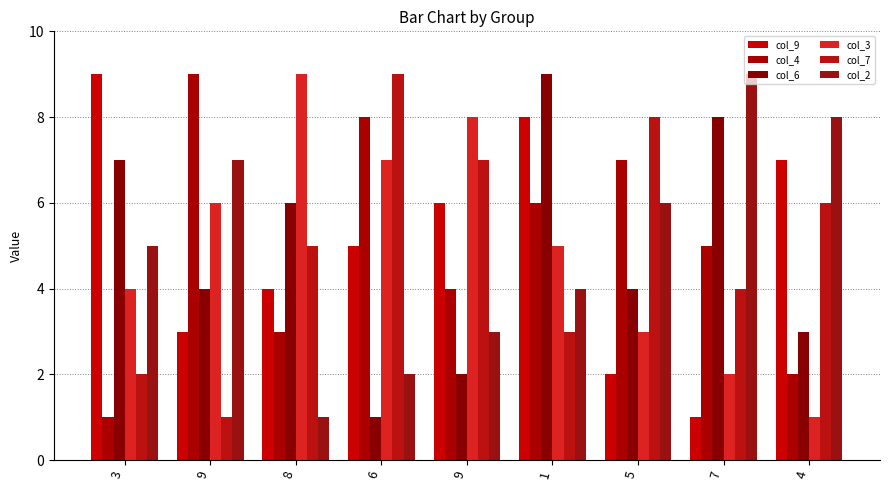

Which series has the largest total across all categories?

col_9